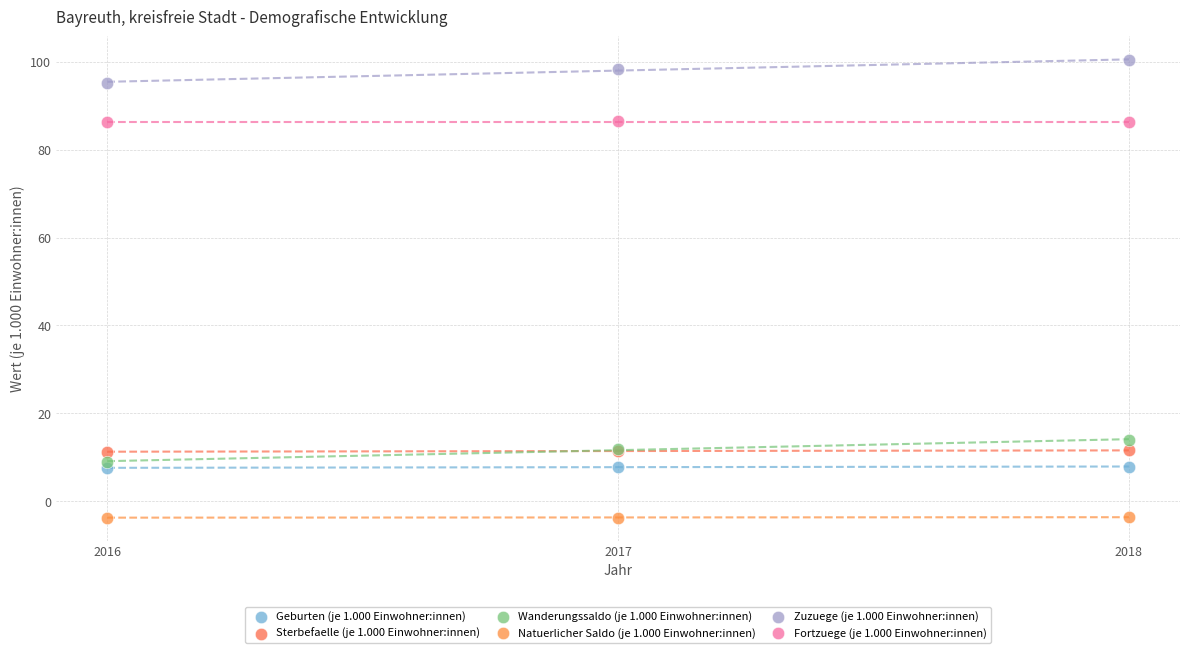

Across all series, what Y value is closest to 48?

14.0